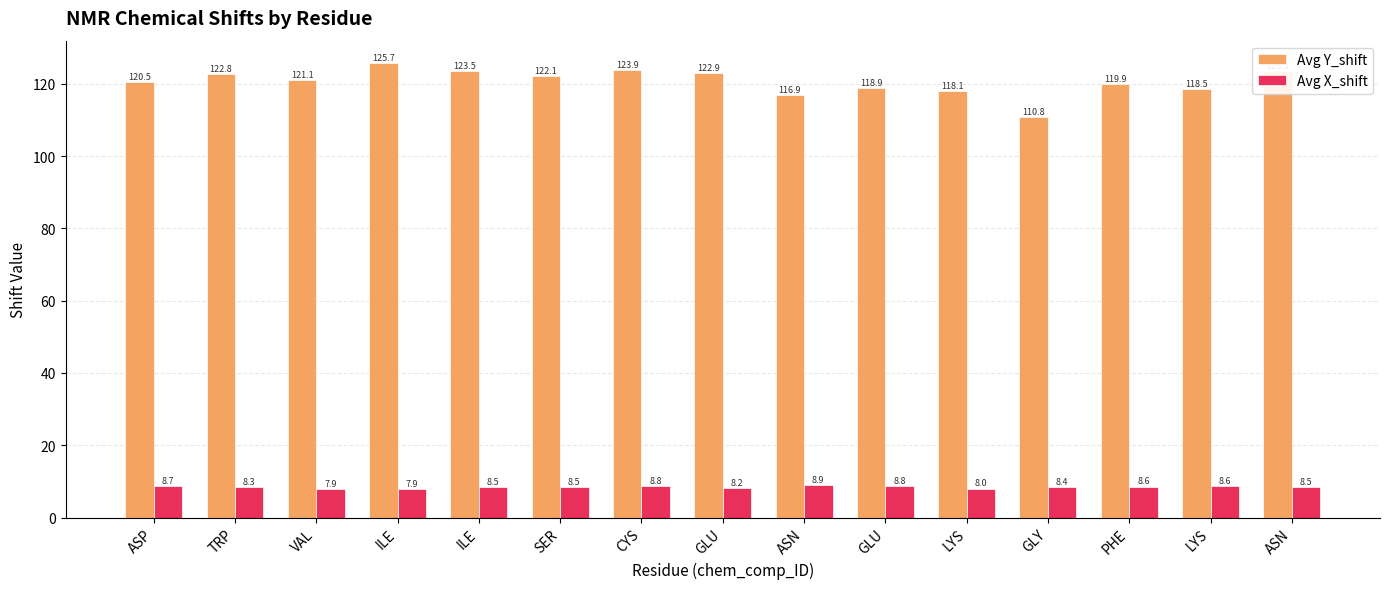

How many distinct data groups are displayed?

2